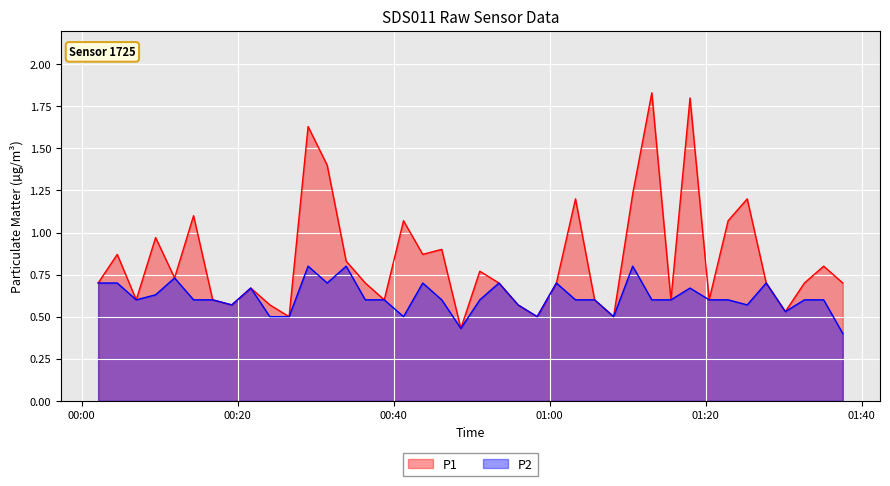

Which category has the highest value in the P1 series?

2023-12-20T01:13:05